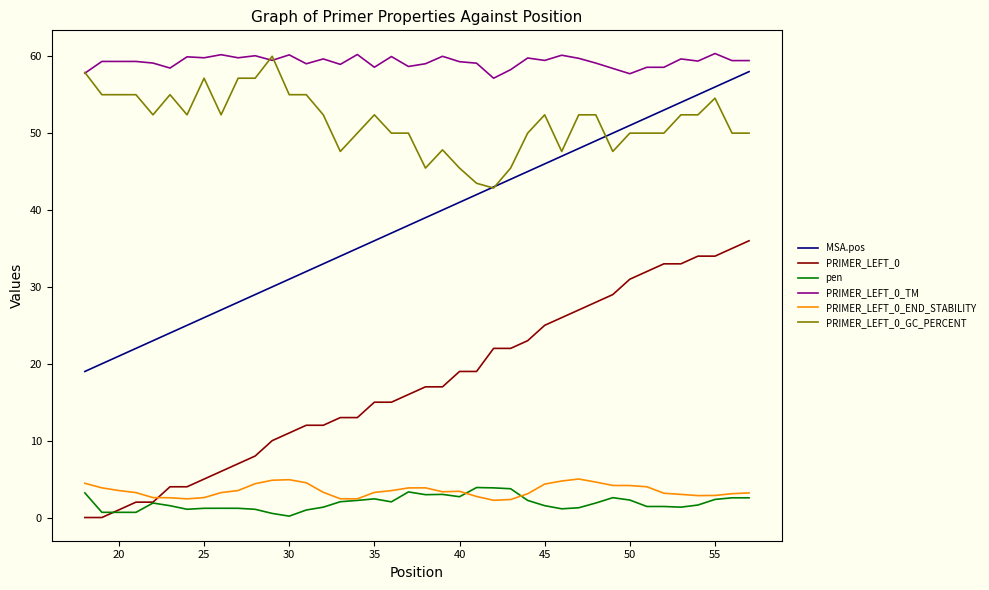

Which series has the widest spread of values?

MSA.pos